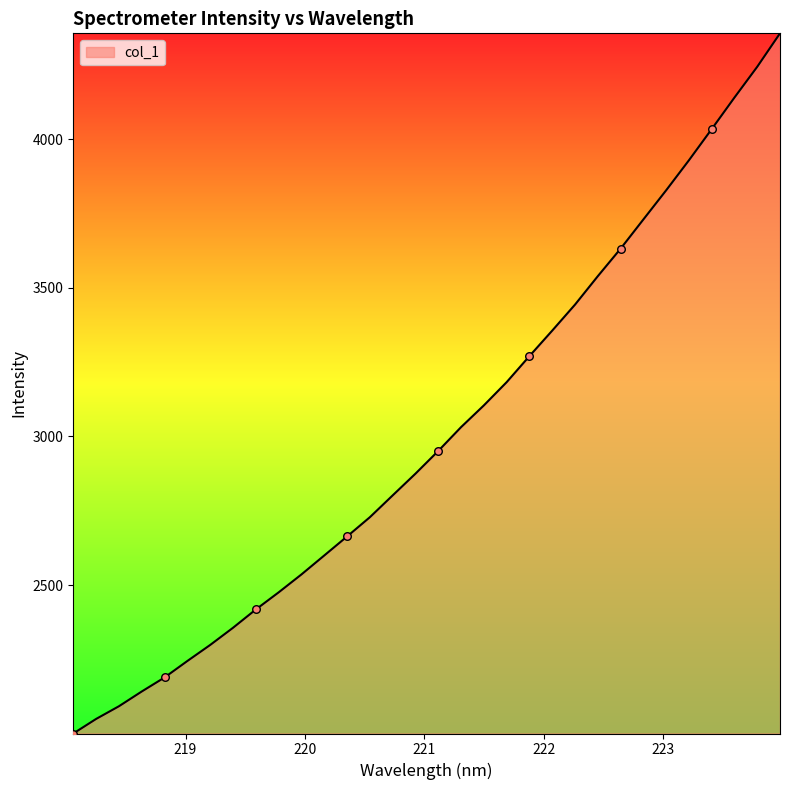

What is the smallest value displayed?

2001.1